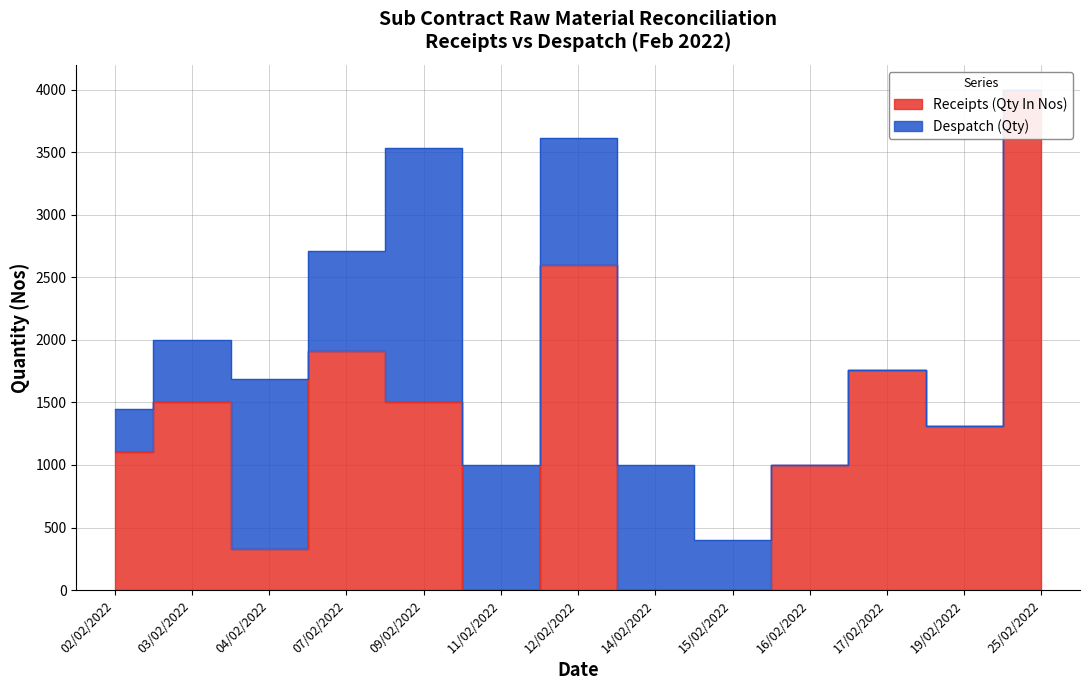

What is the ratio of the value at 12/02/2022 to the value at 04/02/2022?

7.9